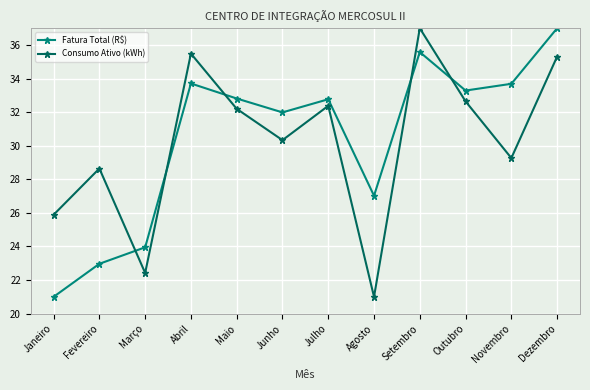

What value does the Consumo Ativo (kWh) series have at Dezembro?

35.3